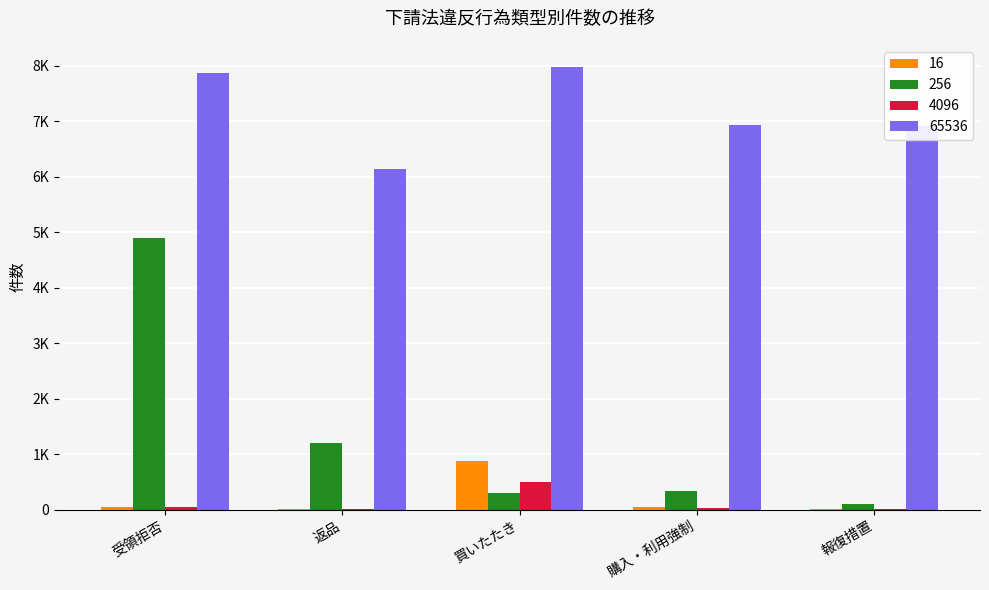

Which series has the largest total across all categories?

65536